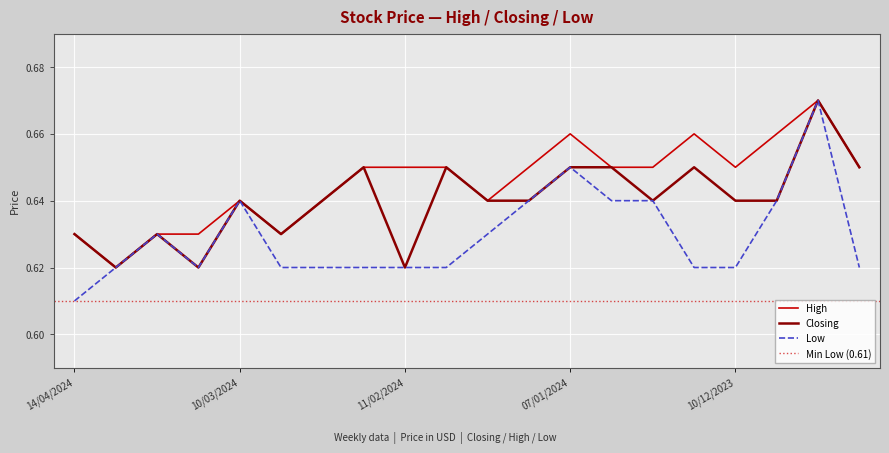

What position from the left is 07/01/2024?

13